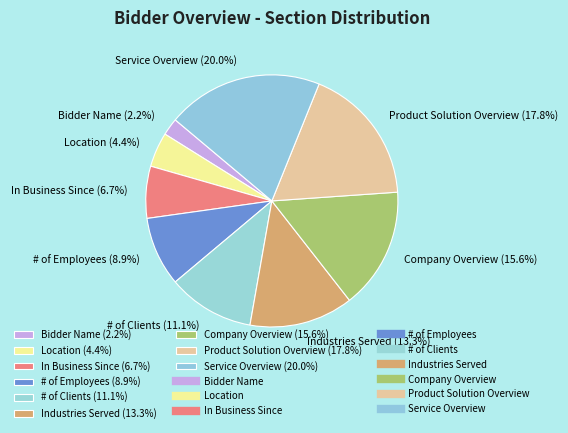

True or false: Industries Served accounts for 5% of the total.

False